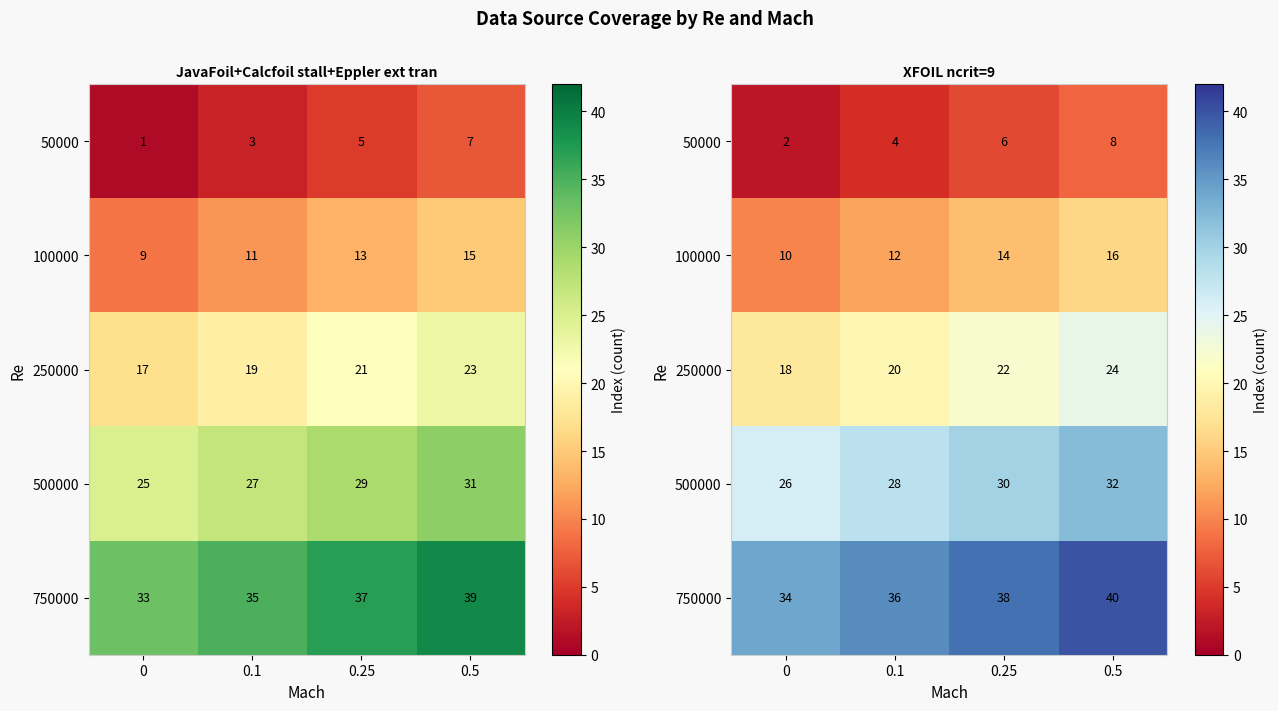

How many data points in 500000 are less than 30?

2